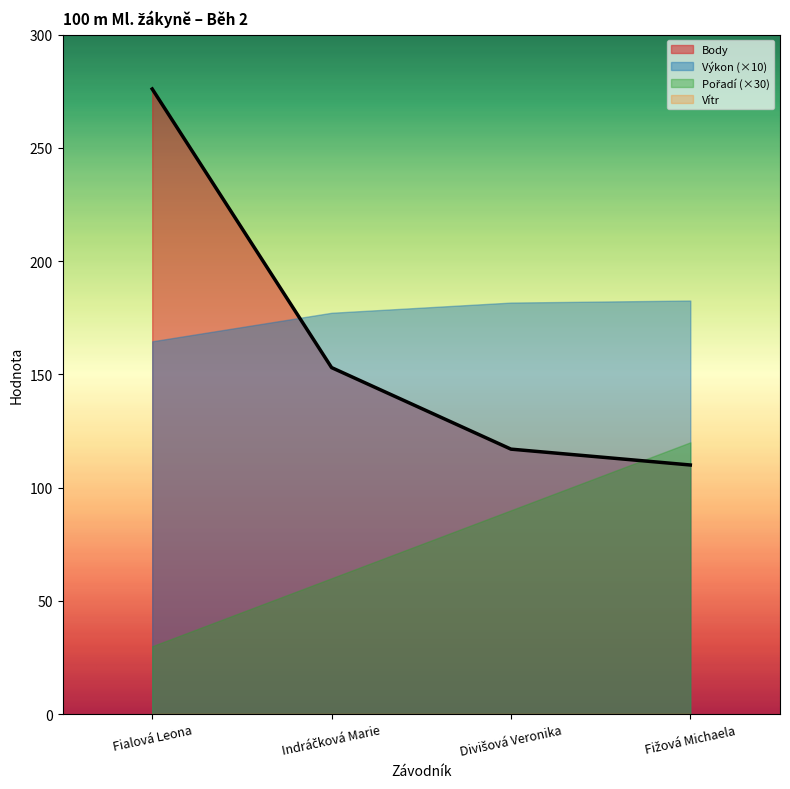

Is it true that Pořadí equals 2.0 at Indráčková Marie?

True